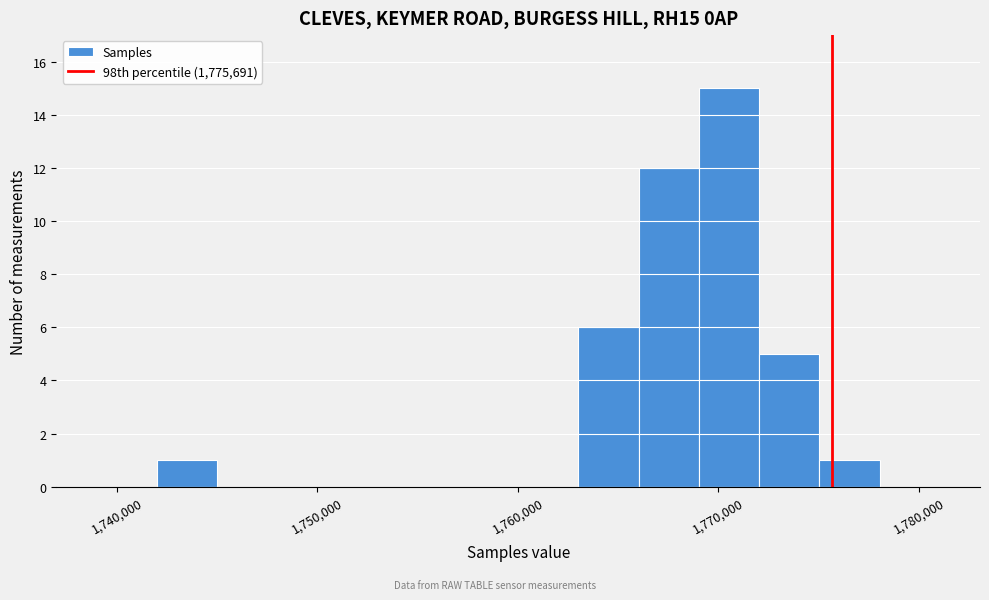

Read against the x-axis, roughly where is the centre of the tallest bar?

1771000